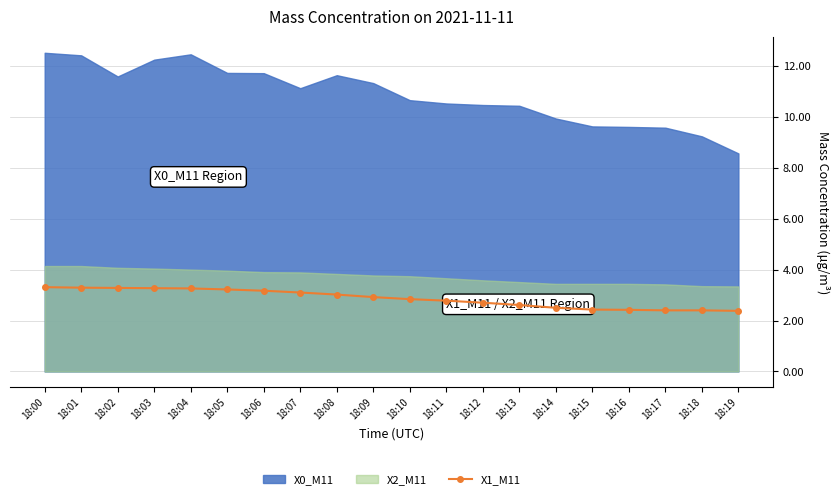

Reading left to right, what are all the values shown in this chart?

3.3	3.3	3.3	3.3	3.3	3.2	3.2	3.1	3.0	2.9	2.8	2.8	2.7	2.6	2.5	2.4	2.4	2.4	2.4	2.4